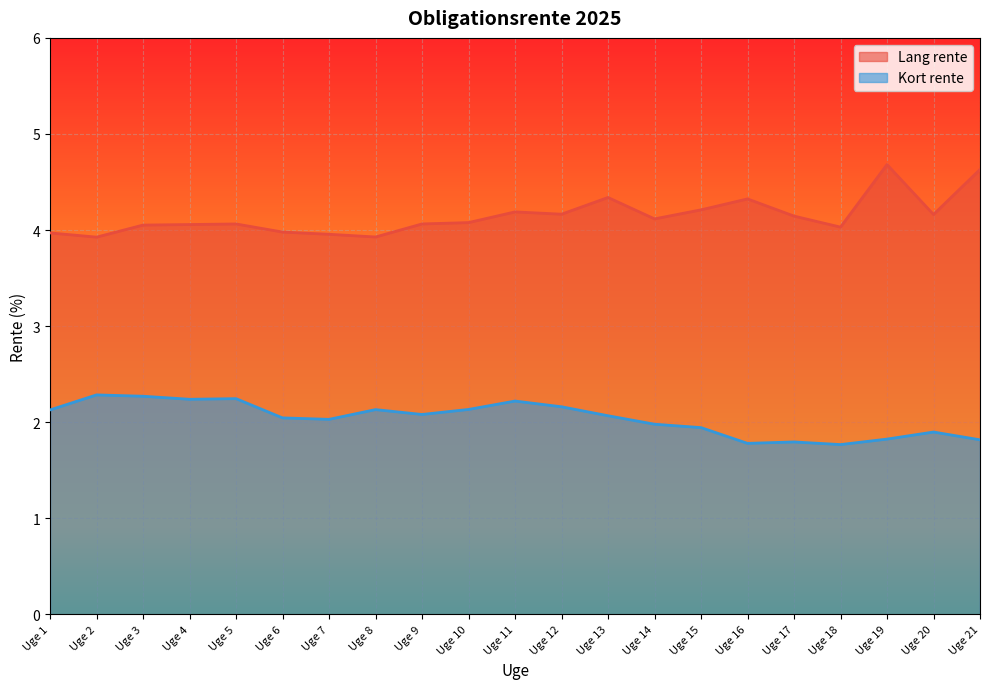

What is the value of the Kort rente point at the 12th from the left?

2.2